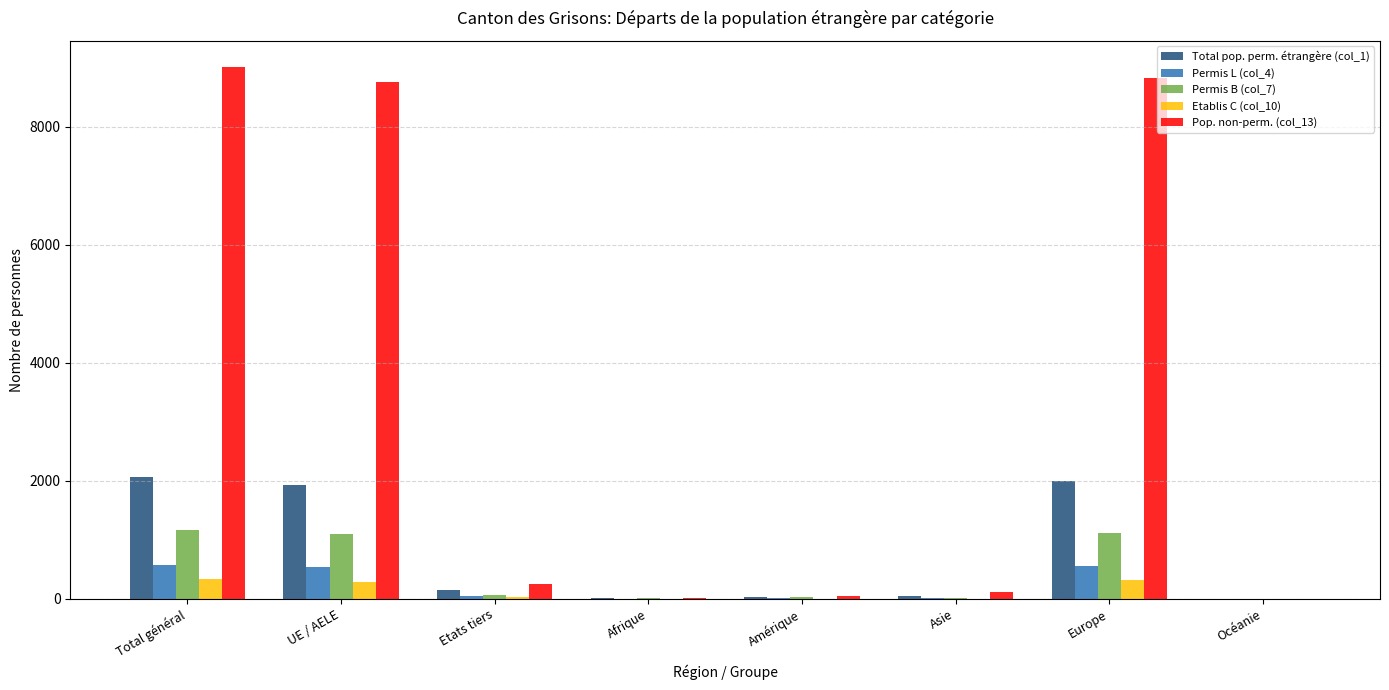

What is the sum of the Permis L (col_4) values at Asie and Europe?

566